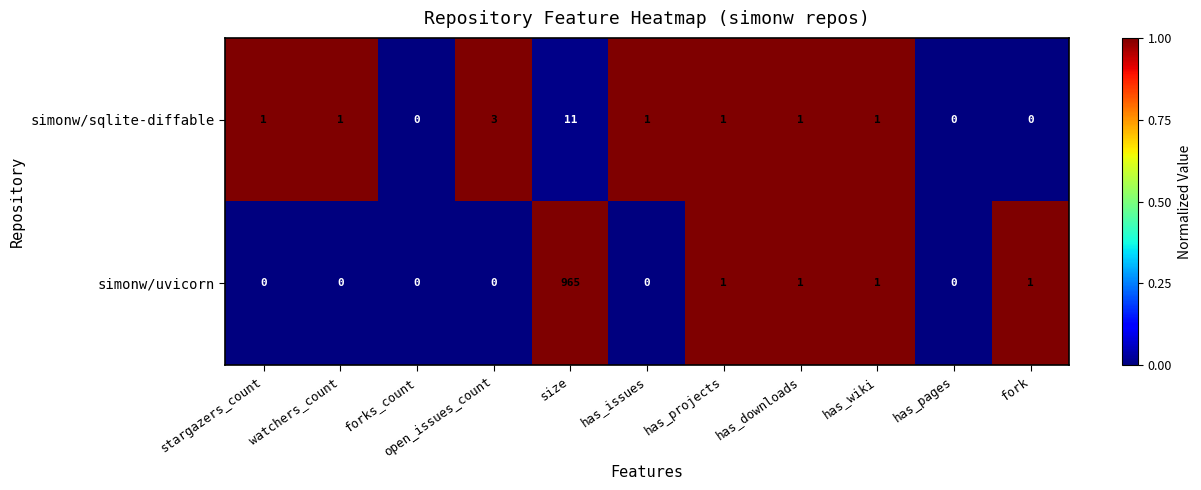

How many positive values does the simonw/sqlite-diffable series have?

8